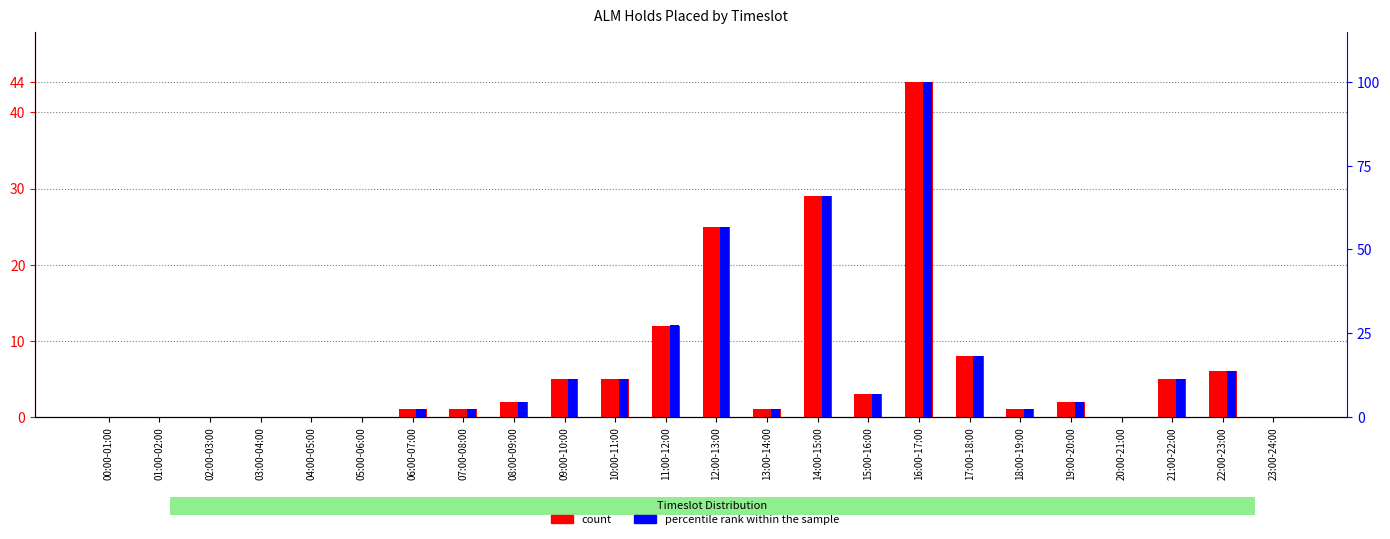

True or false: count has a value of 14.8 at 03:00-04:00.

False